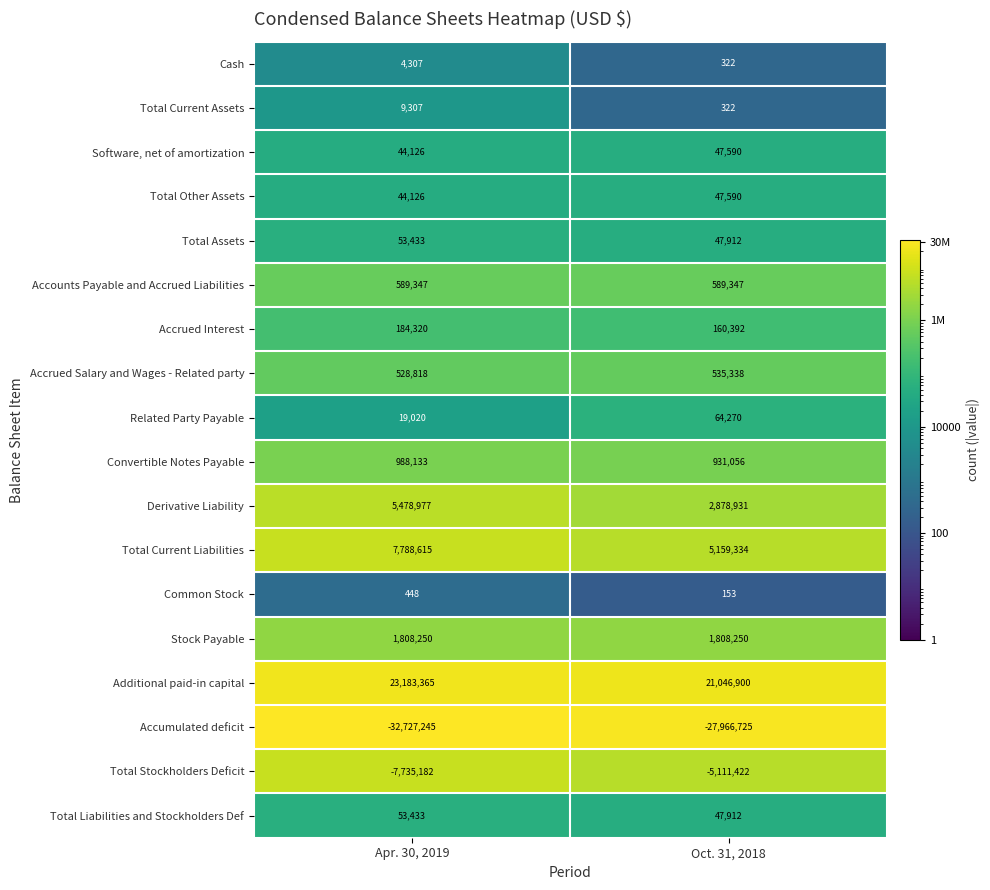

Which category has the lowest value in the Total Stockholders Deficit series?

Apr. 30, 2019